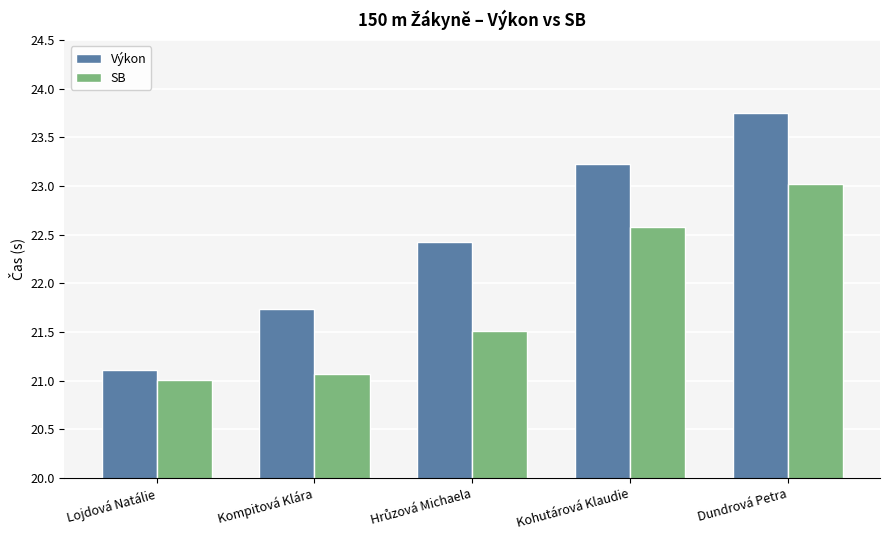

At Kohutárová Klaudie, list the series in order from smallest to largest.

SB, Výkon